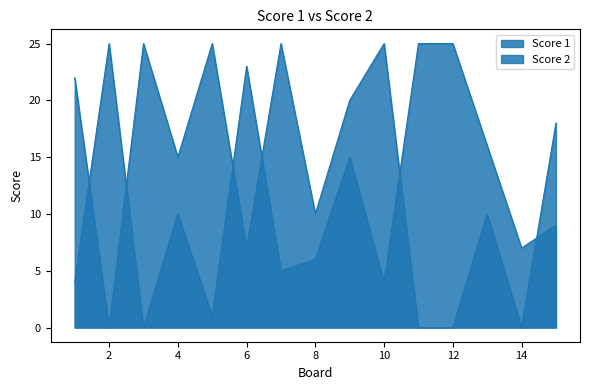

Rank the categories by Score 2 value from highest to lowest.

3, 5, 7, 10, 1, 9, 15, 4, 8, 13, 6, 2, 11, 12, 14